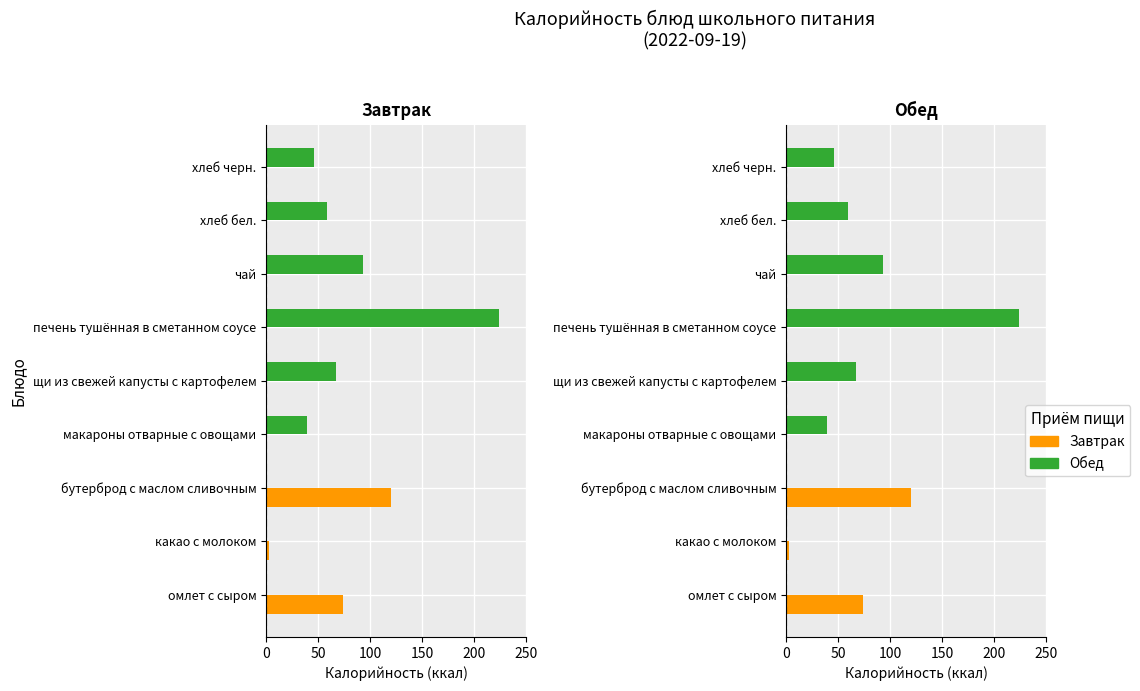

What is the difference between the Завтрак values at печень тушённая в сметанном соусе and омлет с сыром?

74